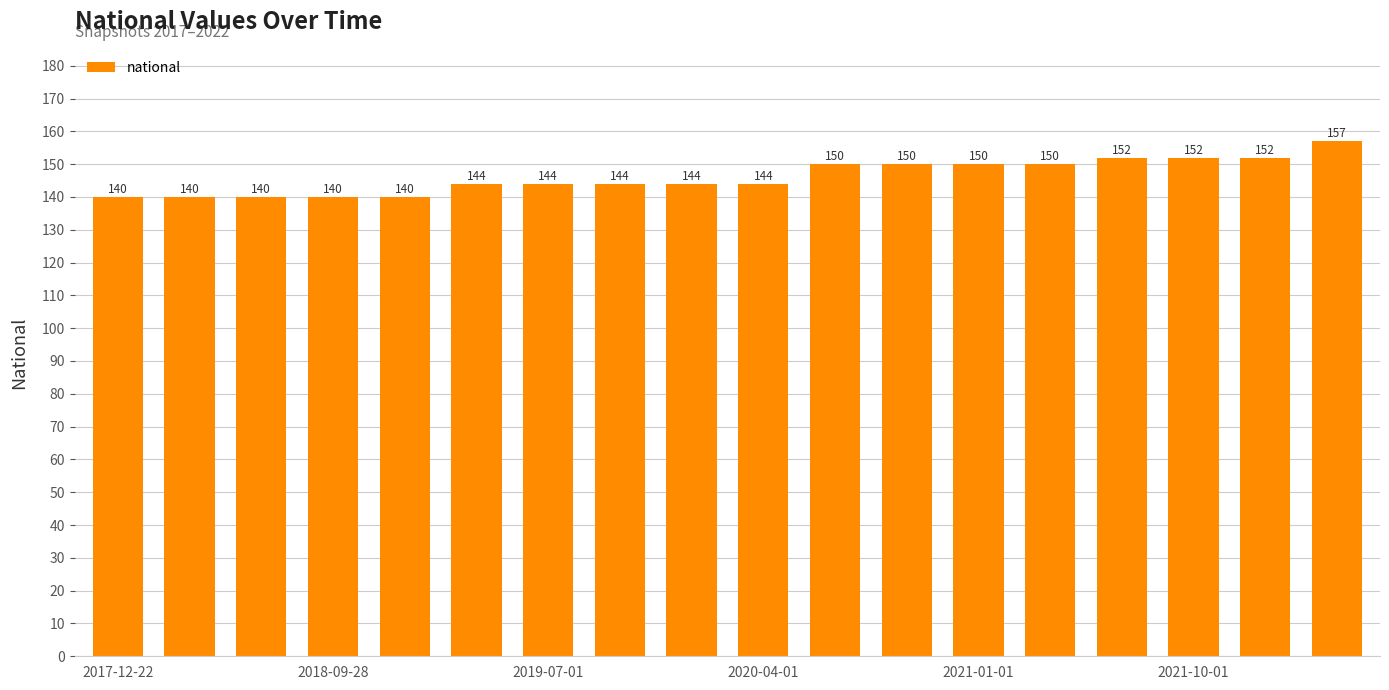

How many distinct data groups are displayed?

1